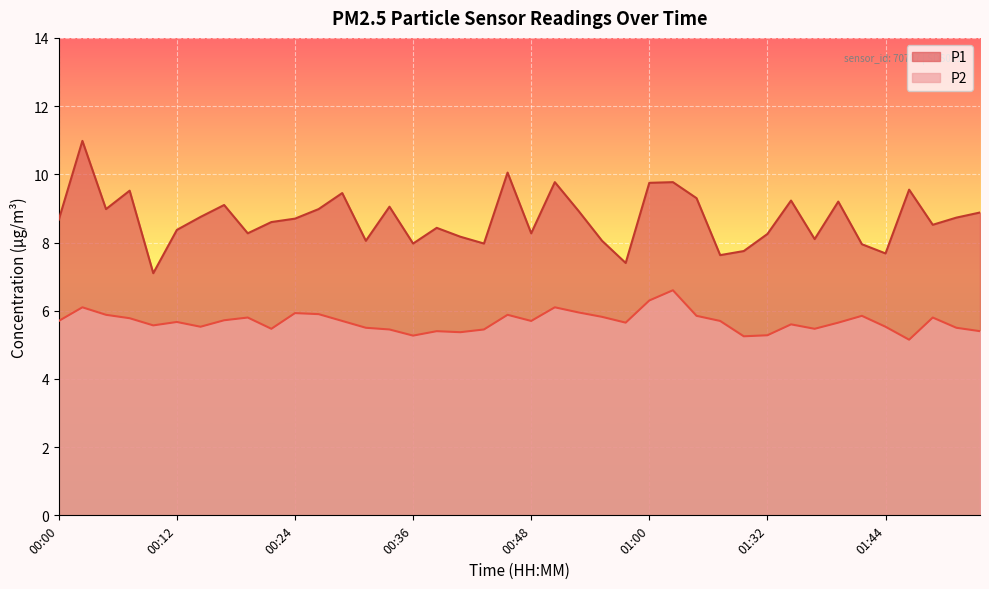

What is the difference between the highest and lowest values at 00:17?

3.4